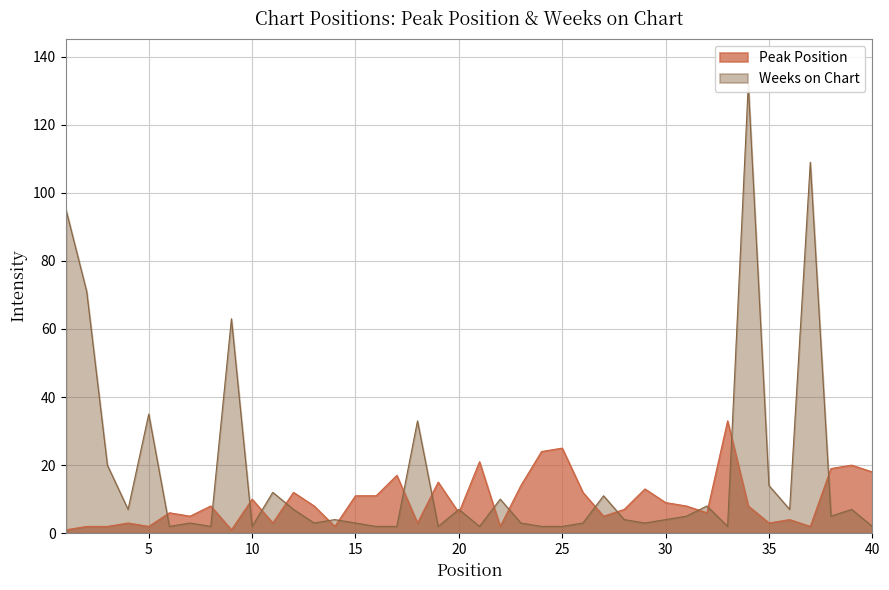

At which label does Peak Position reach its minimum?

1